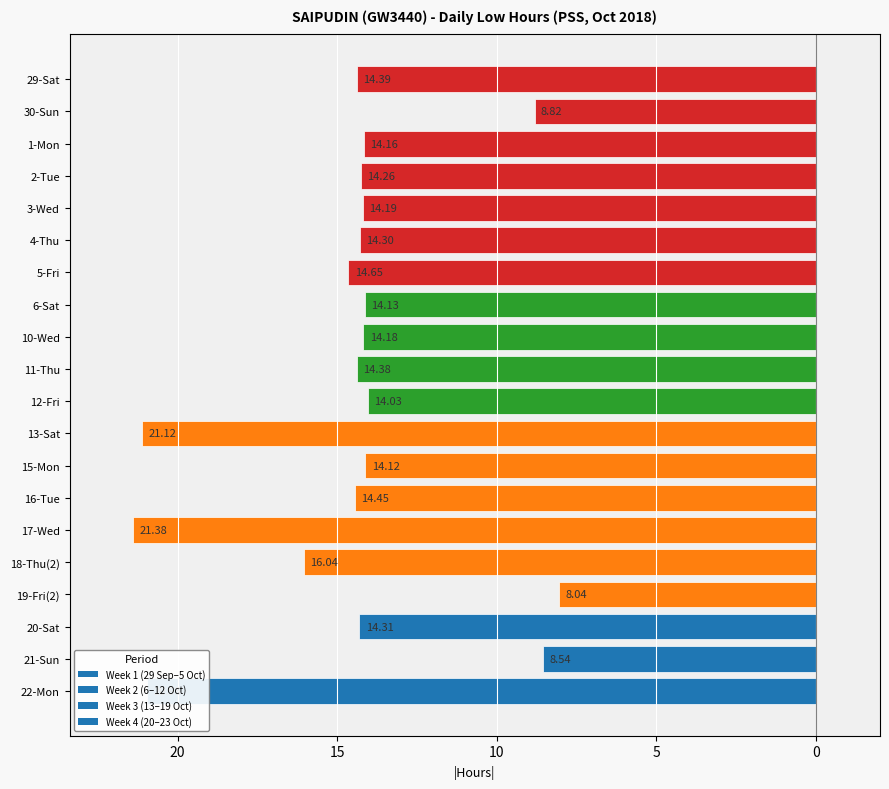

Are the bars horizontal?

Yes